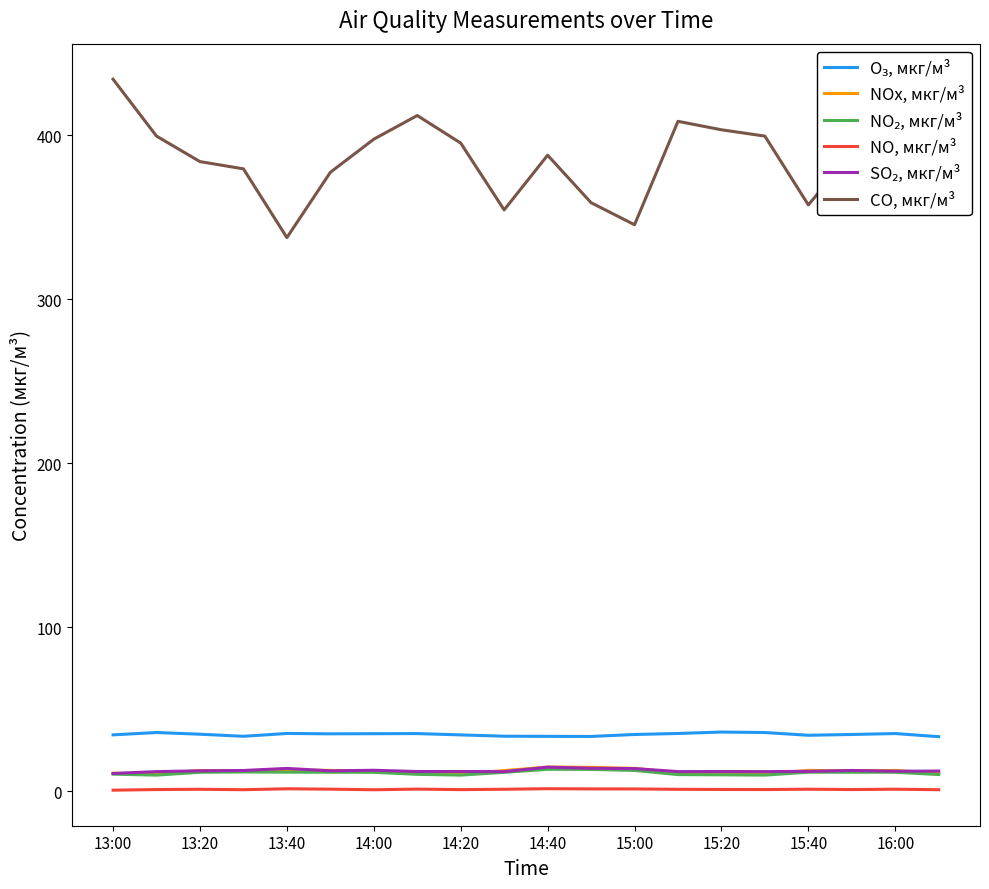

Which series has the widest spread of values?

CO, мкг/м³